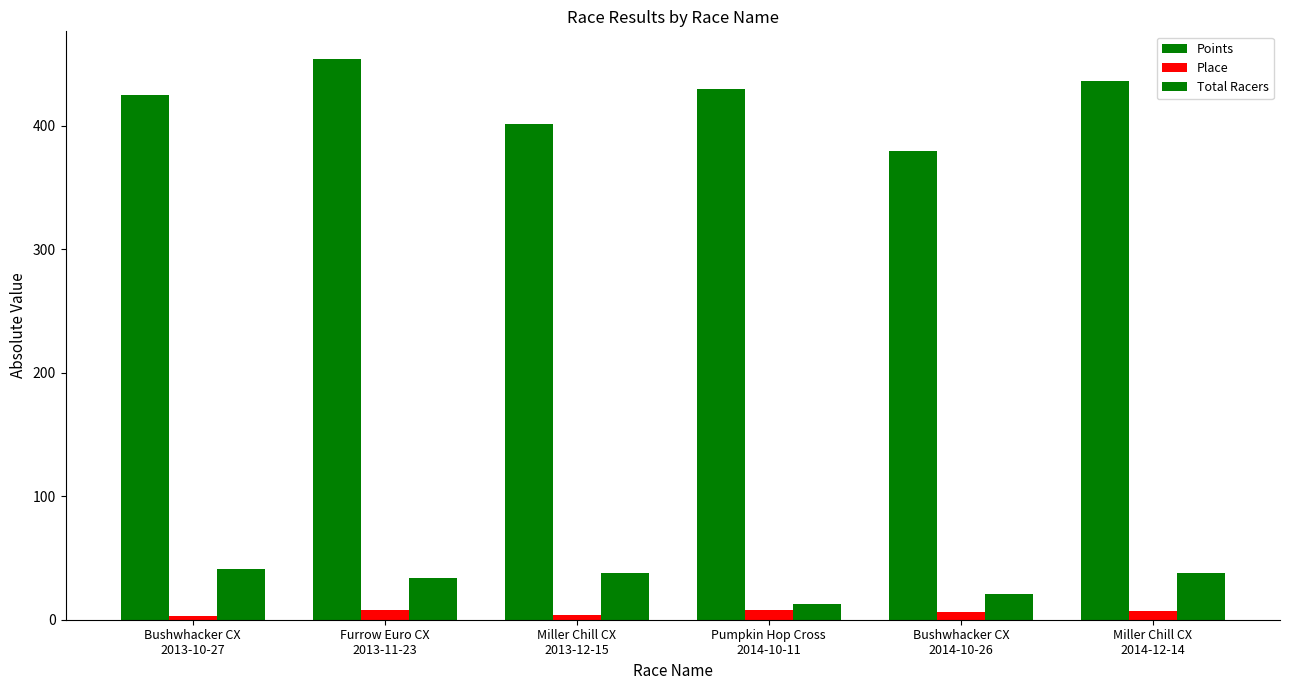

What is the total value across all series at Bushwhacker CX
2013-10-27?

468.9